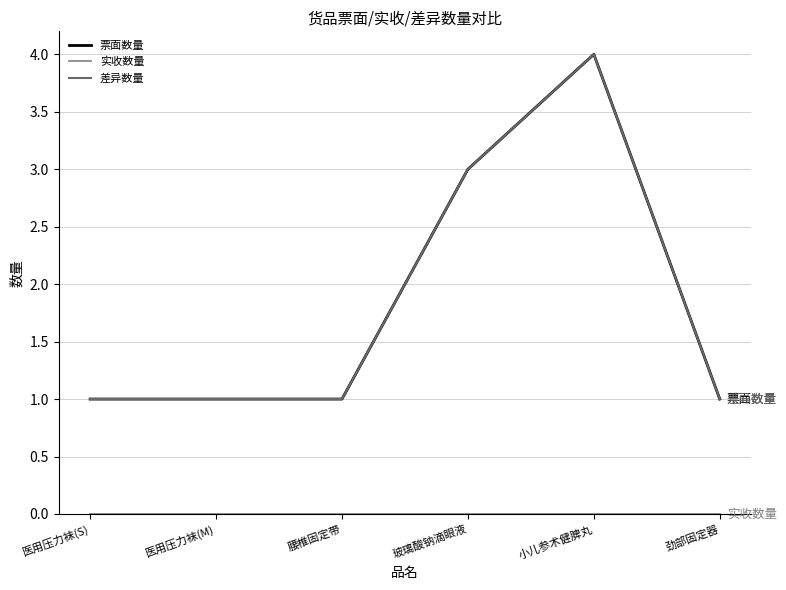

True or false: 差异数量 and 票面数量 cross at least once.

False